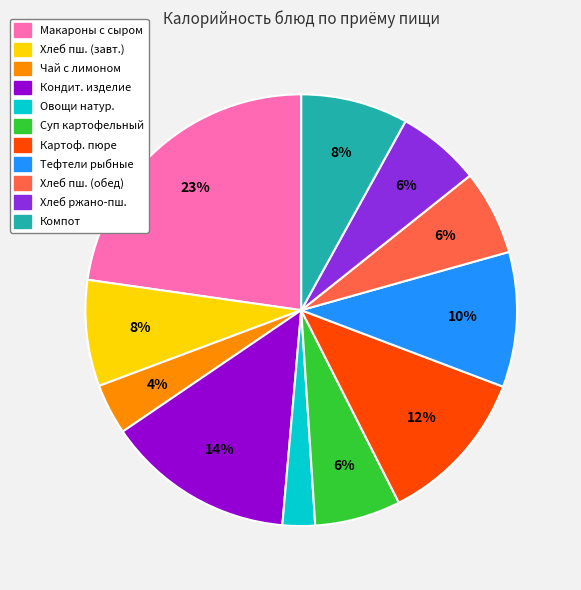

How many segments does this pie chart have?

11